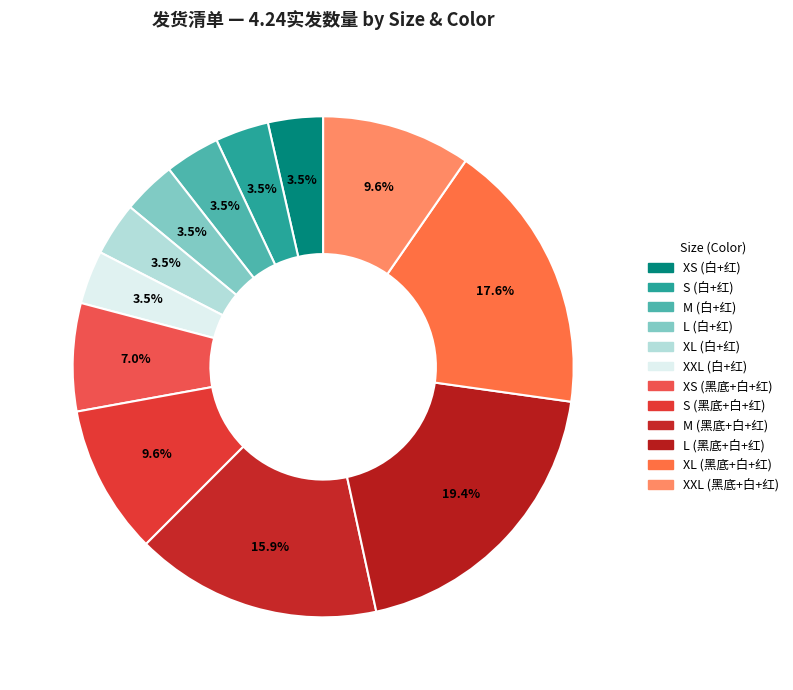

How many slices are in this pie chart?

12